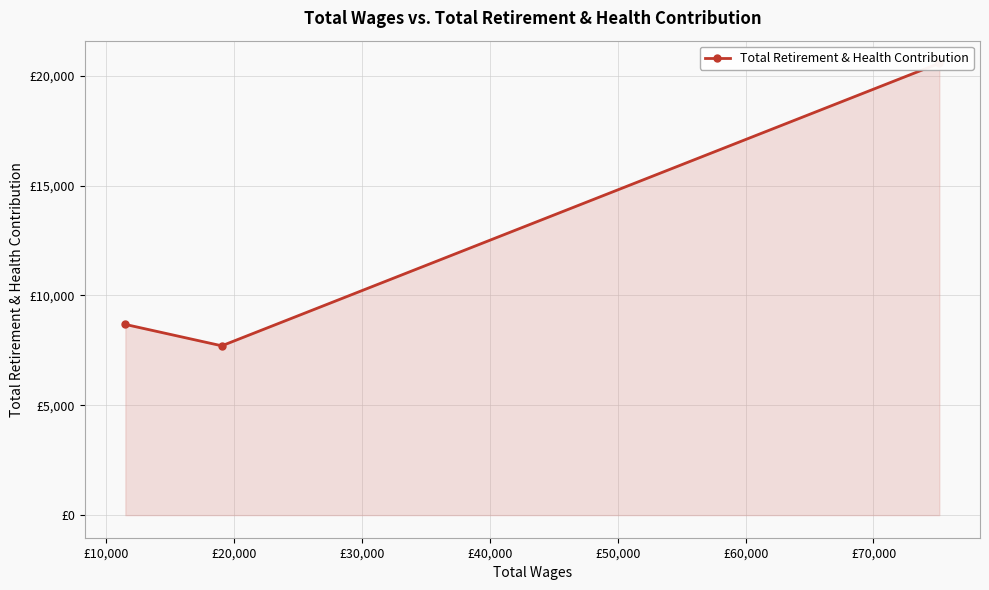

How many lines are shown in the chart?

1